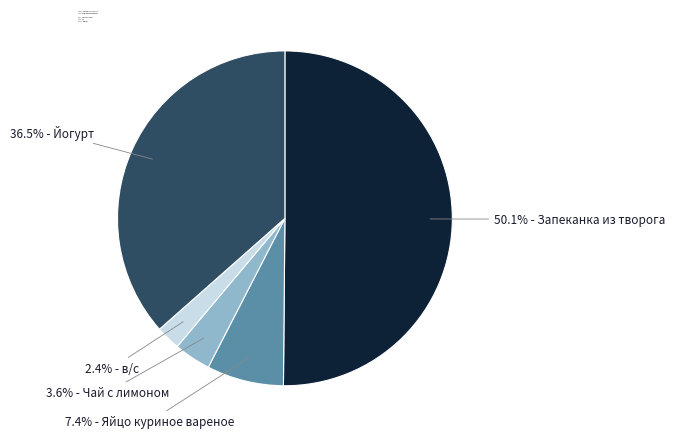

What is the majority slice?

50.1% - Запеканка из творога